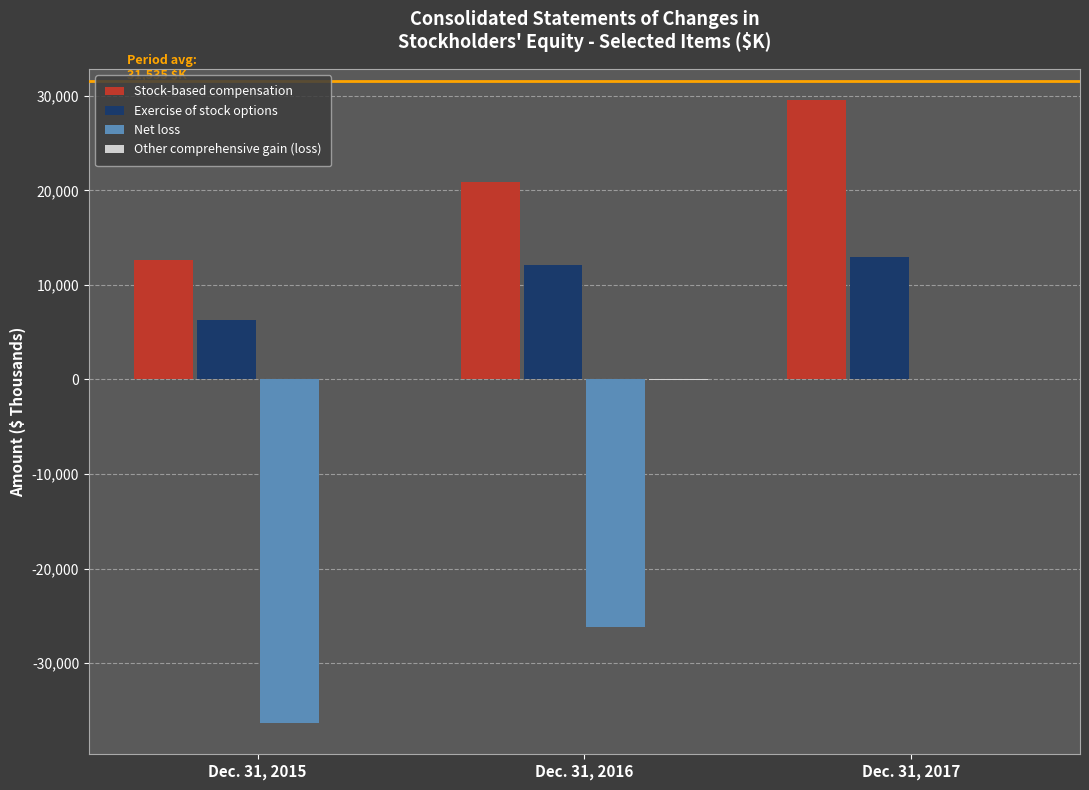

Is the value of Exercise of stock options at Dec. 31, 2015 greater than the value of Stock-based compensation at Dec. 31, 2015?

No